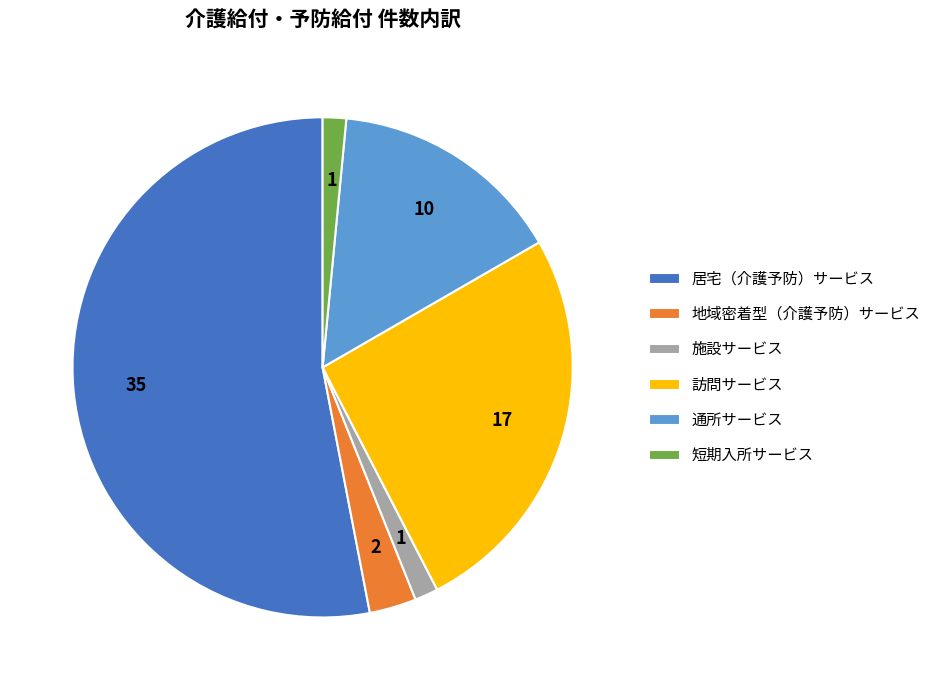

Between 居宅（介護予防）サービス and 通所サービス, which is larger?

居宅（介護予防）サービス